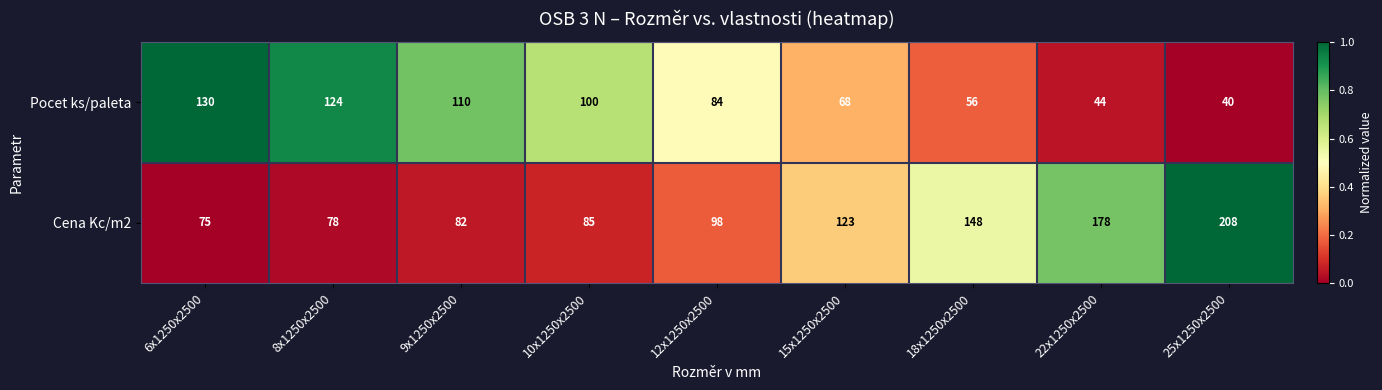

What is the sum of all Cena Kc/m2 values?

1075